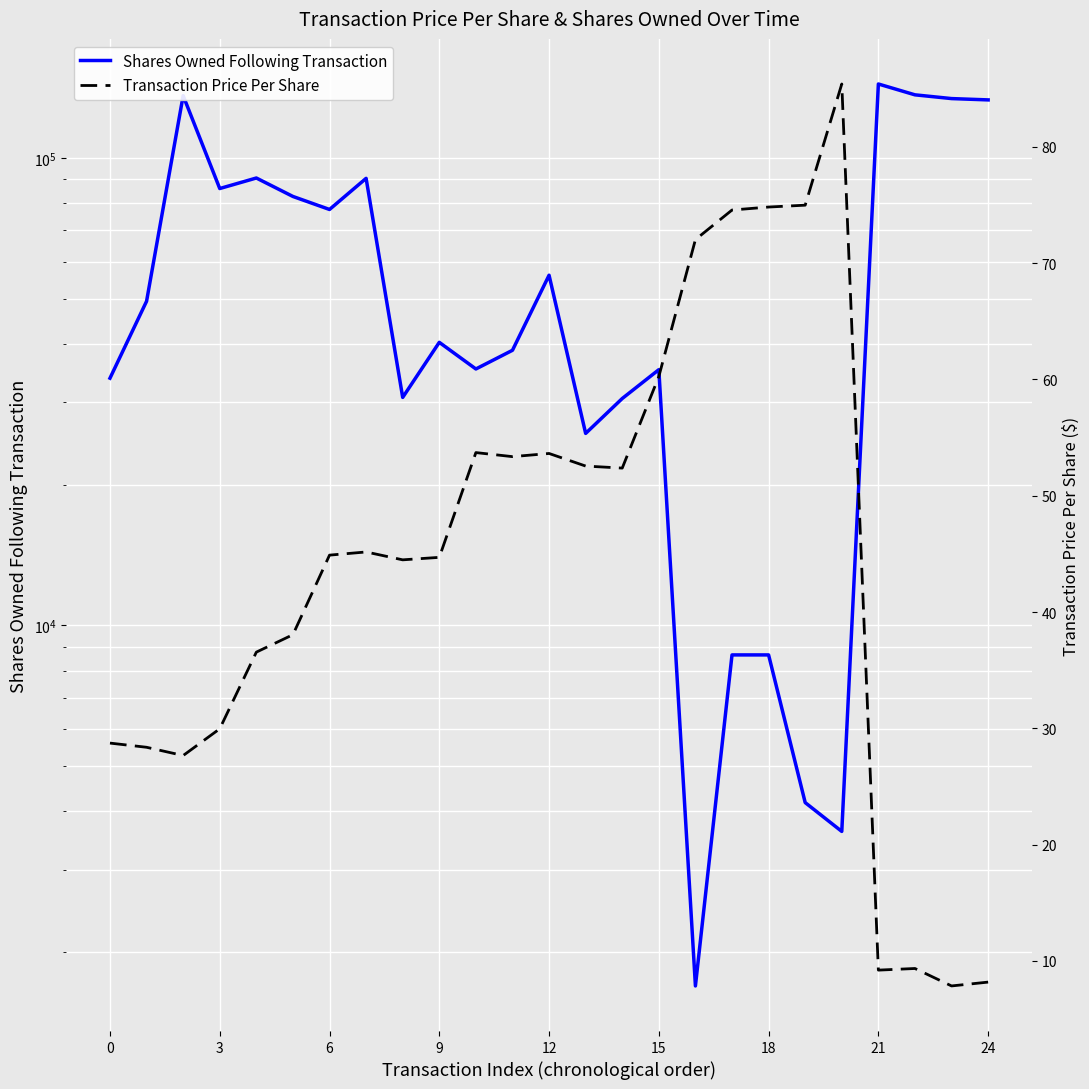

The Shares Owned Following Transaction series shows 154432.7 at 18. True or false?

False